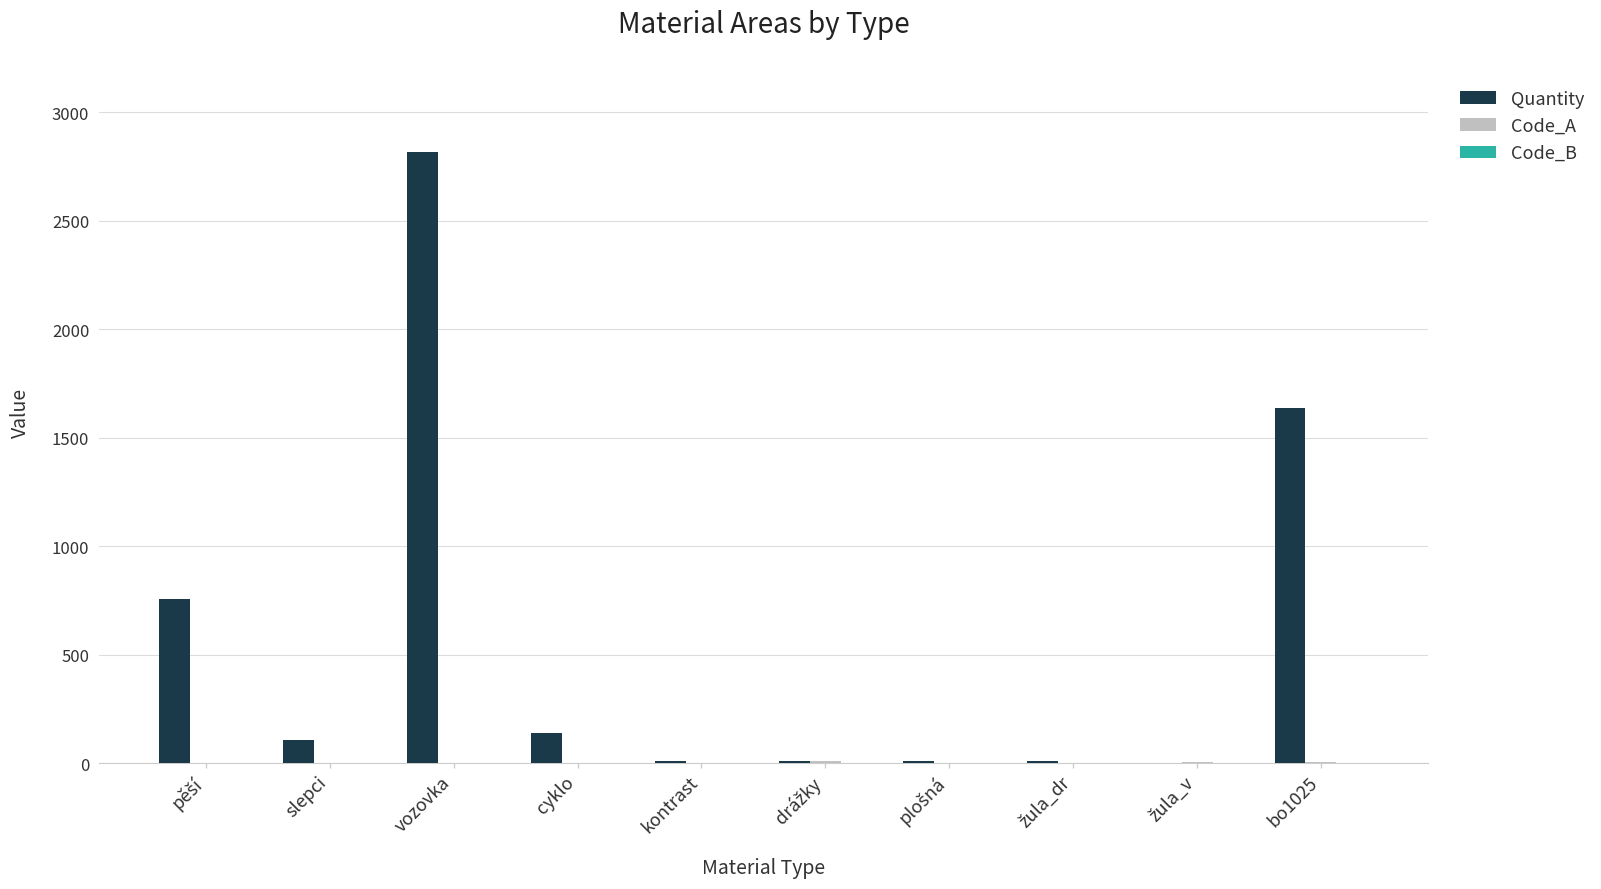

At which category is the sum across all series the highest?

vozovka